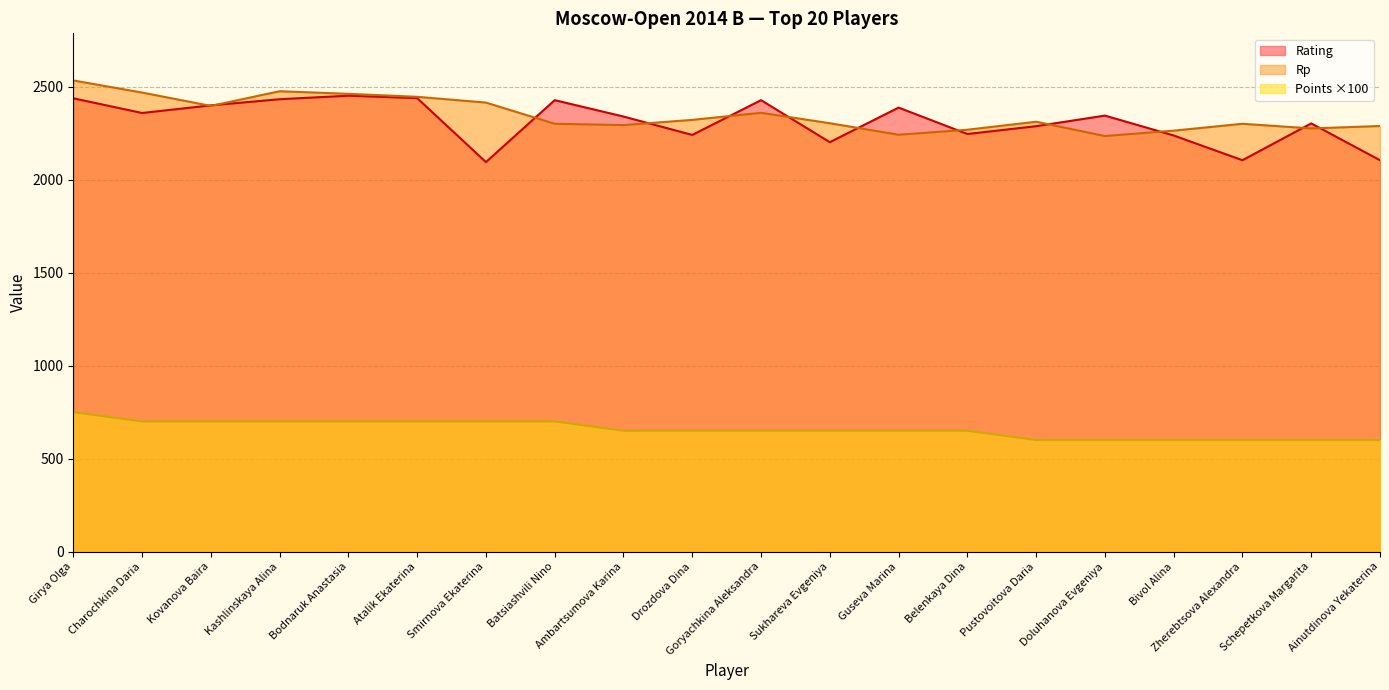

True or false: Rating and Rp intersect in this chart.

True